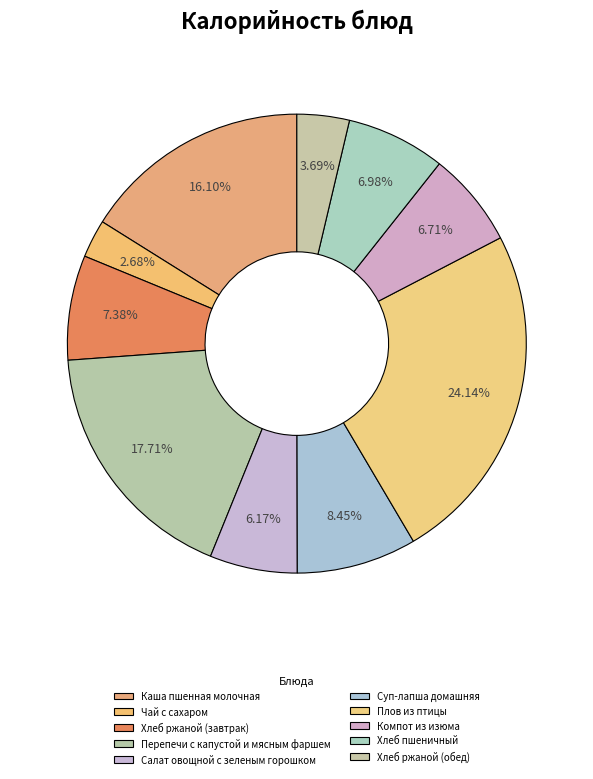

Is it true that Суп-лапша домашняя is 8% of the pie?

True